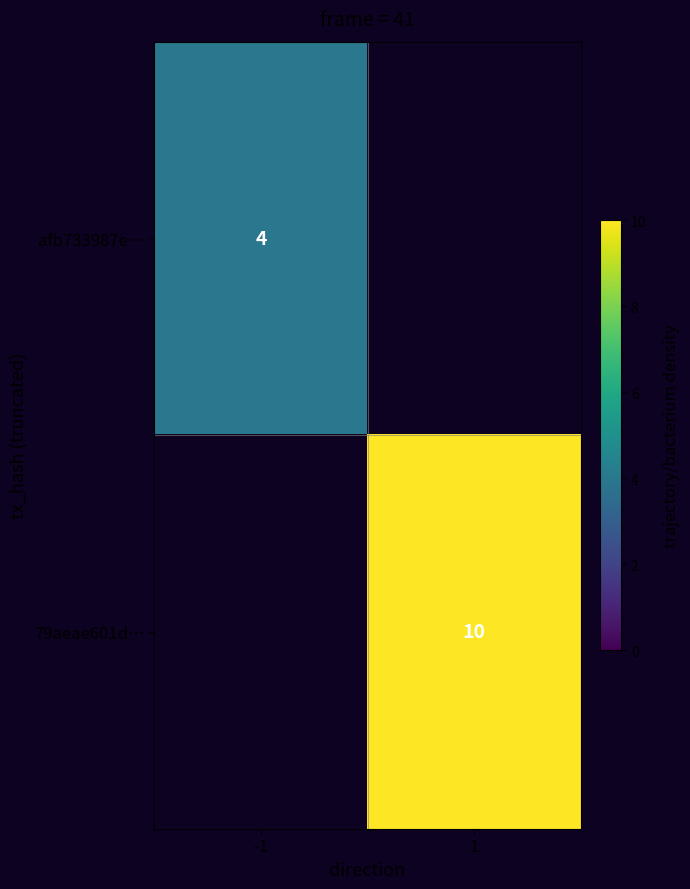

Is it true that 79aeae601d… equals 10 at 1?

True